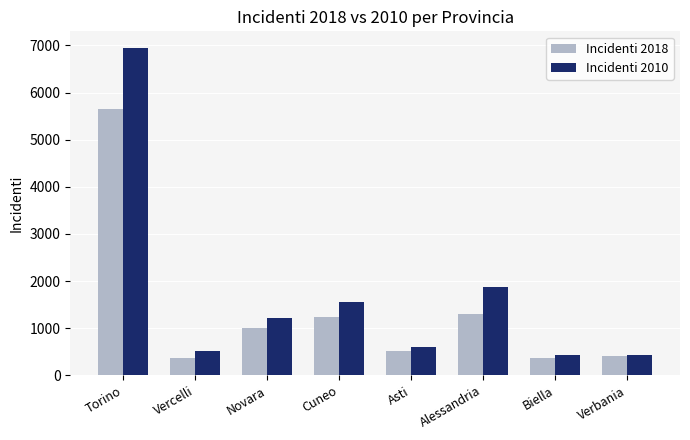

What is the greatest value displayed?

6951